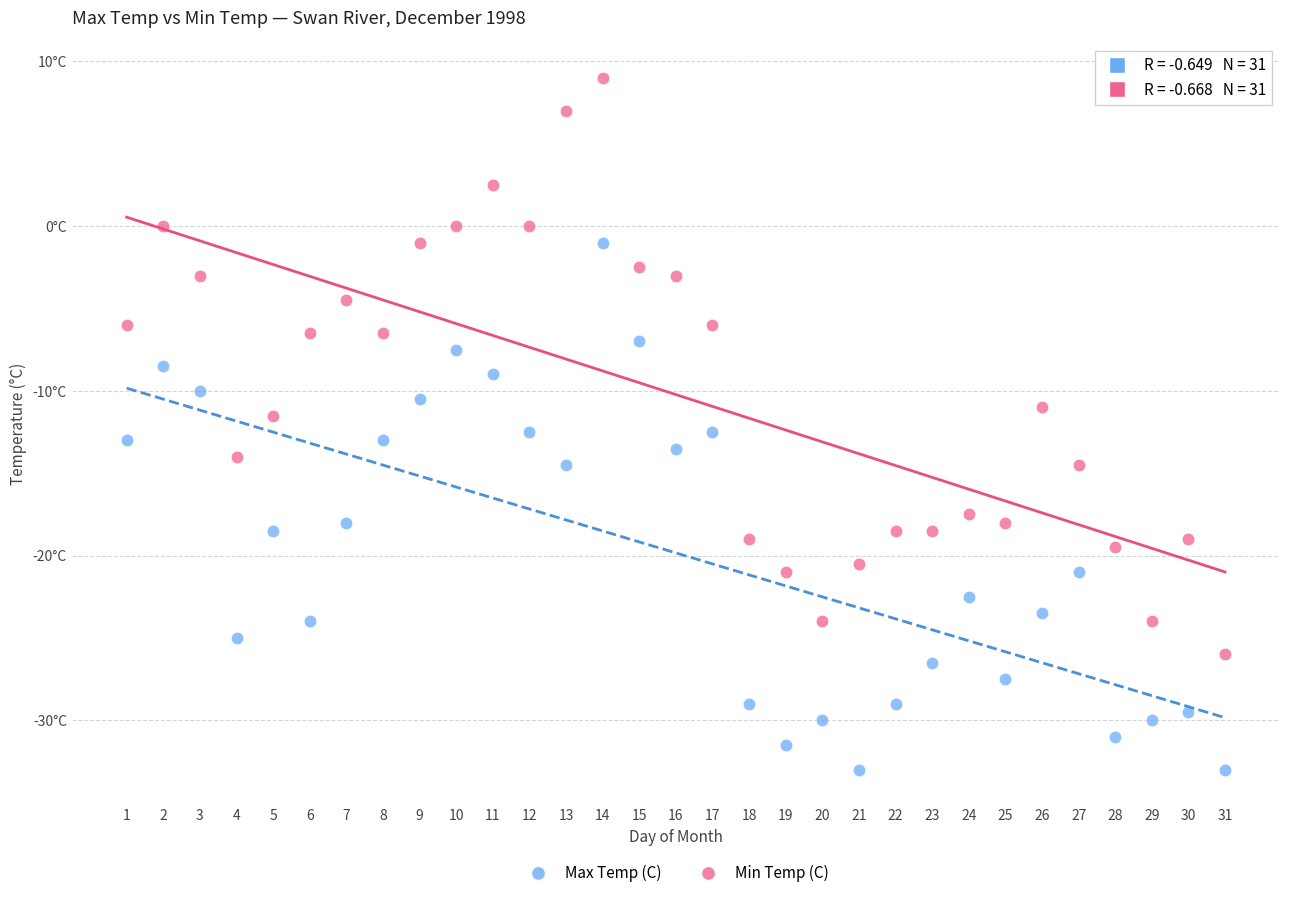

What are all the series names shown in the legend?

Max Temp (C), Min Temp (C)